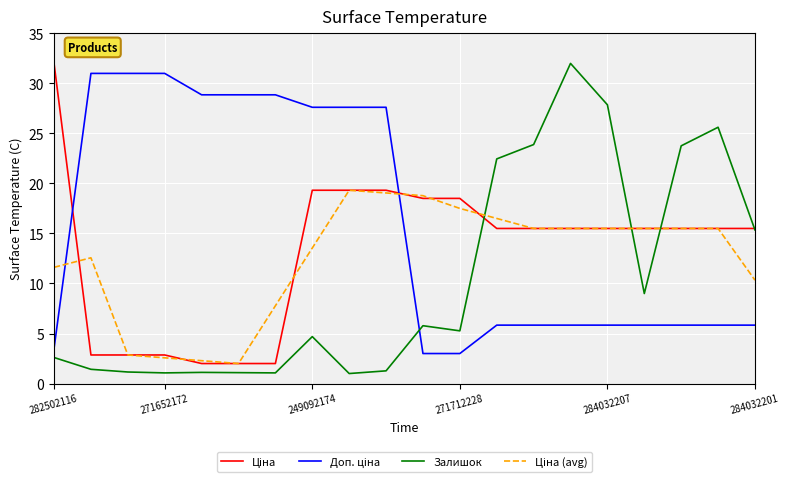

What is the minimum value shown in the chart?

1.0